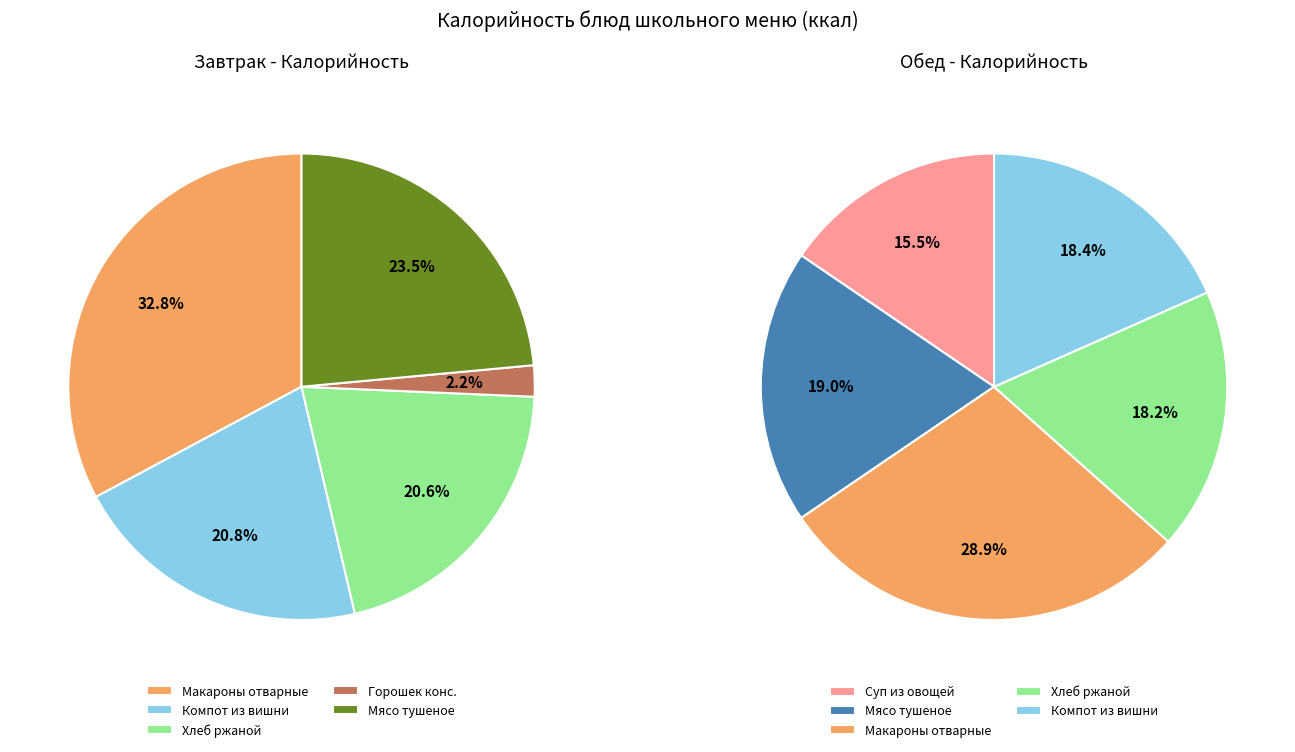

Count the number of slices in the pie.

10